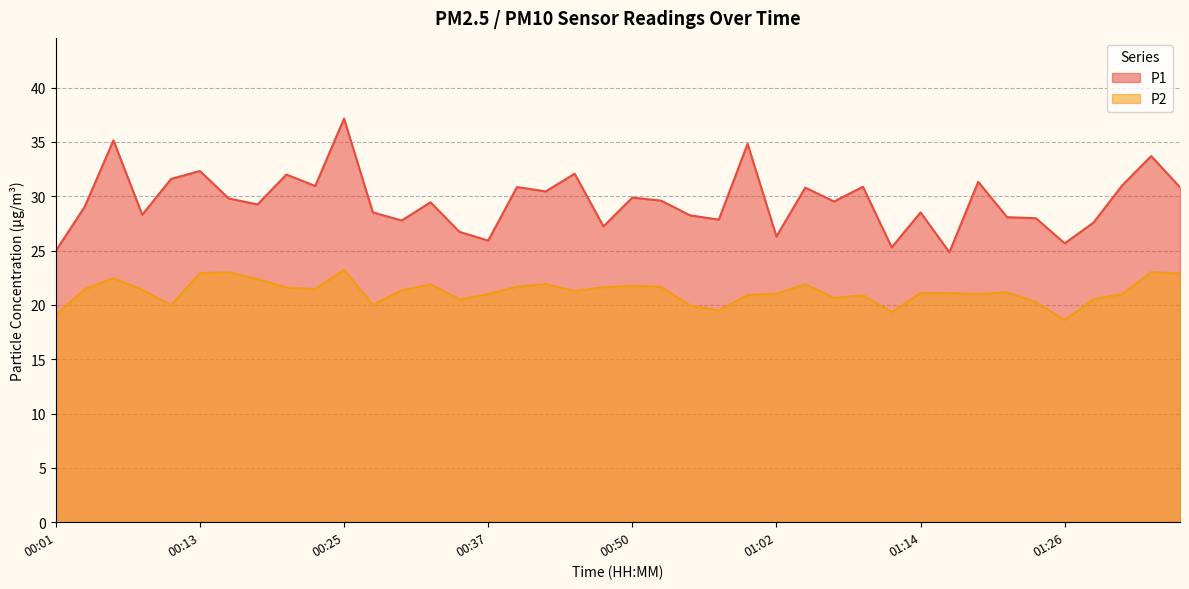

Which category has the highest value in the P2 series?

00:25